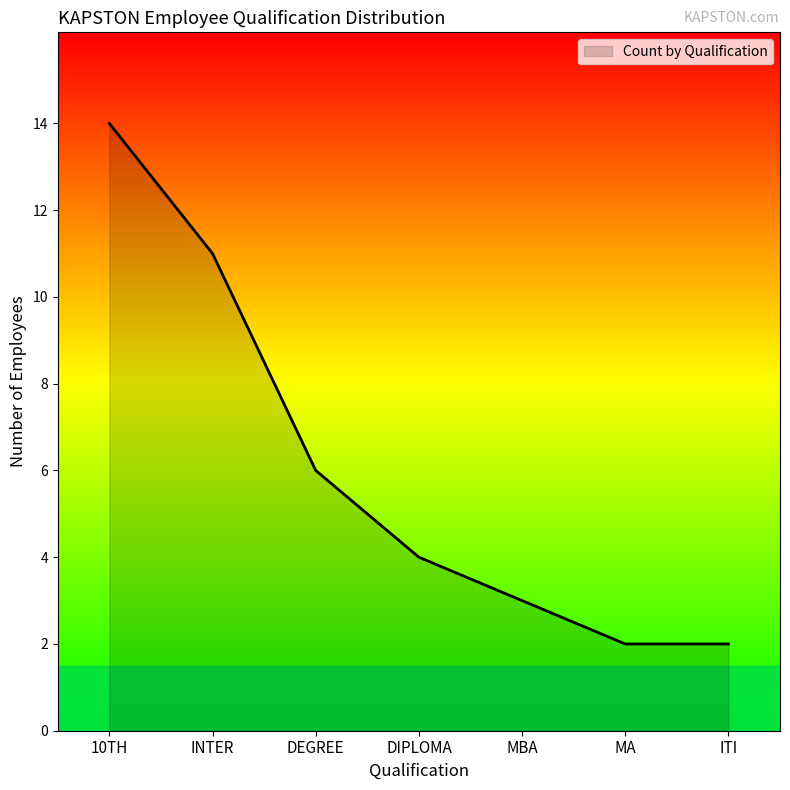

Which has a higher value, DIPLOMA or ITI?

DIPLOMA